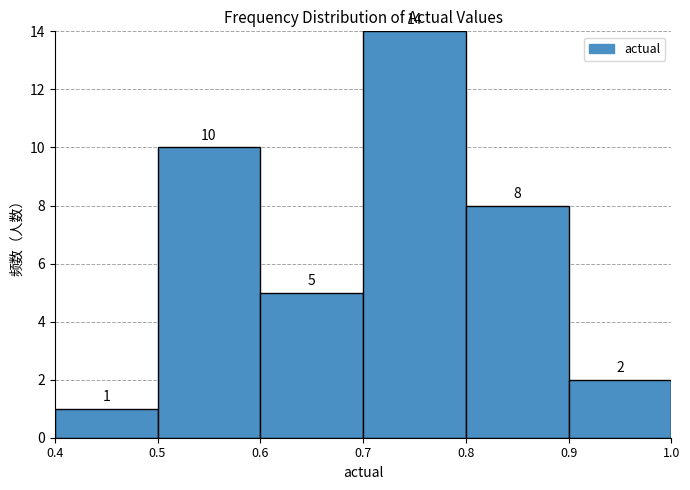

Over which range of the x-axis is the bar tallest?

0.7 to 0.8